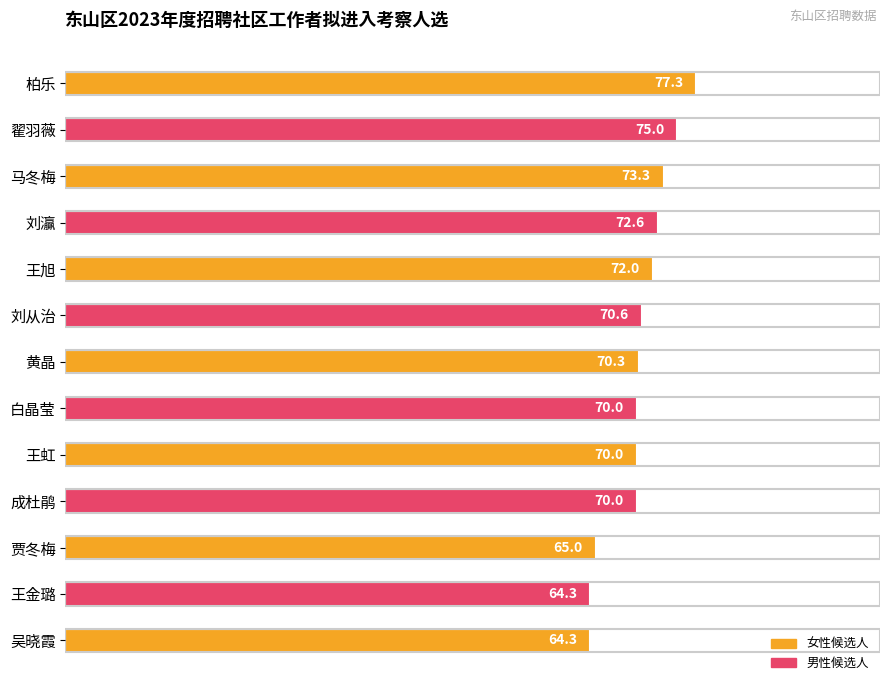

True or false: the data shows 19.0 at 王旭.

False